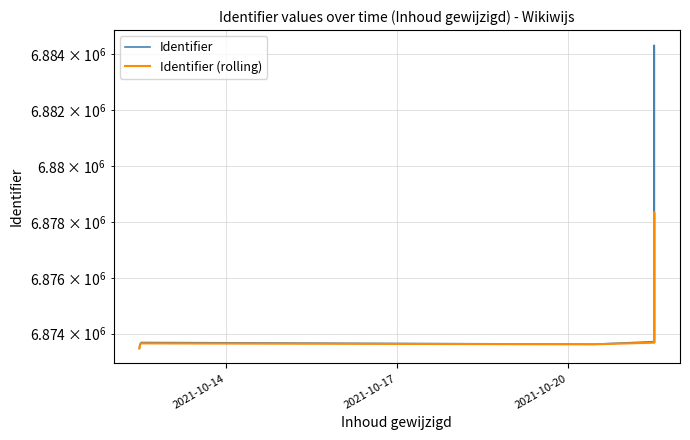

What is the average value of the Identifier series?

6874824